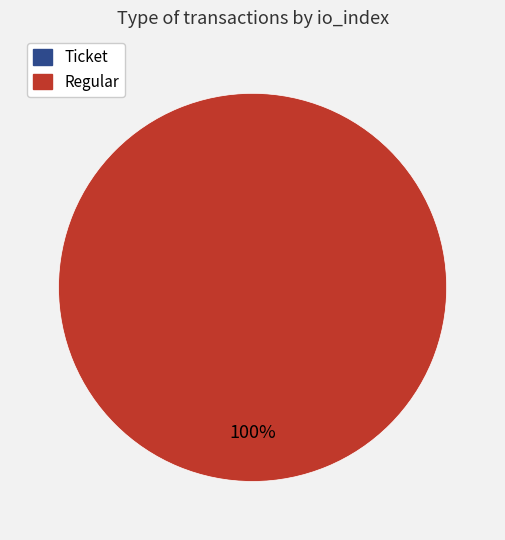

How many slices are in this pie chart?

2